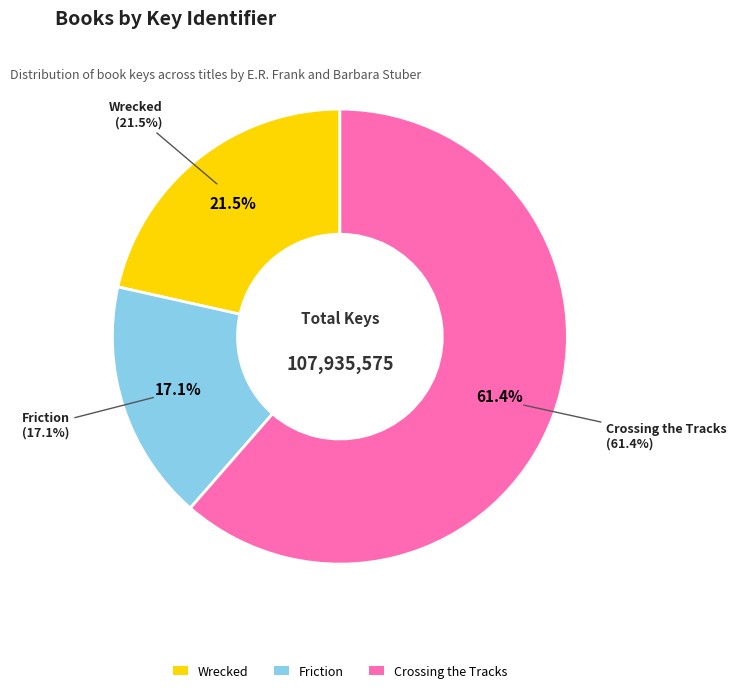

What is the change in value from Wrecked to Friction?

-4754409